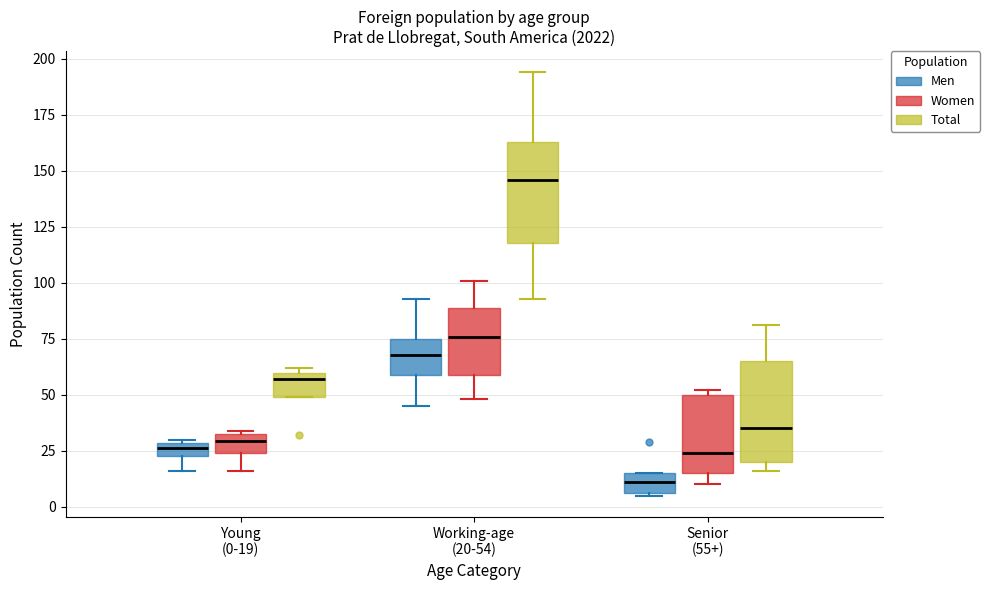

Where does the lower whisker of the box for Young (0-19) (Women) end on the y-axis? The values are not printed on the chart, so give them approximately, as read against the axis.

15